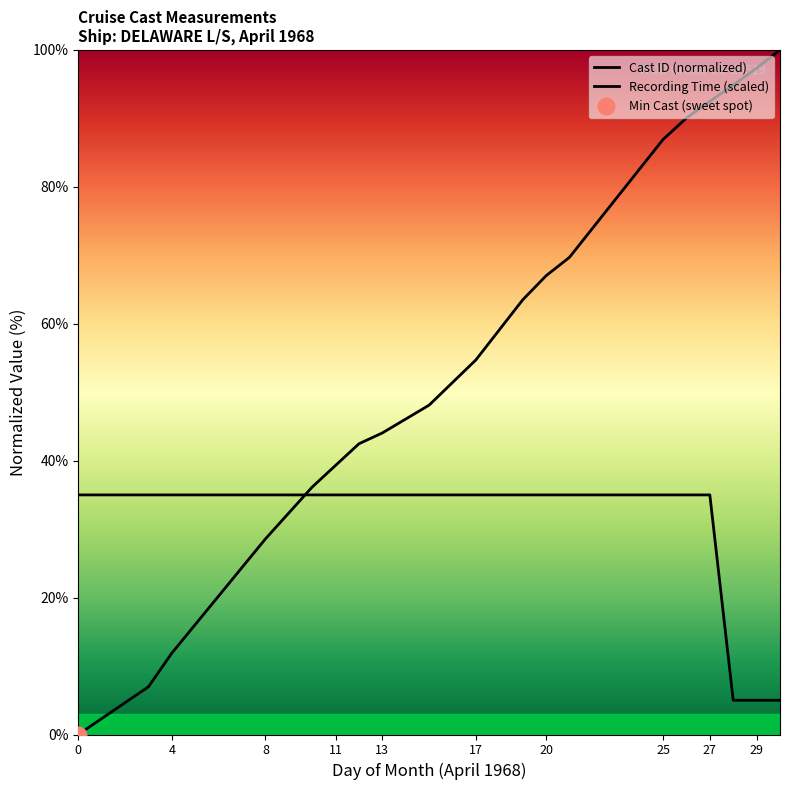

Between 12 and 11, which is larger?

12